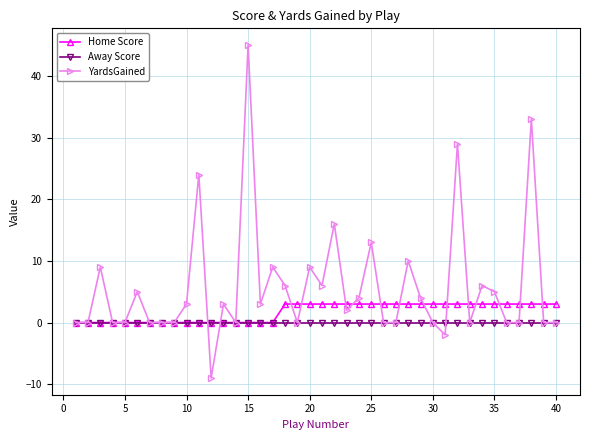

Reading left to right, extract all data points from this chart.

Home Score: 0	0	0	0	0	0	0	0	0	0	0	0	0	0	0	0	0	3	3	3	3	3	3	3	3	3	3	3	3	3	3	3	3	3	3	3	3	3	3	3
Away Score: 0	0	0	0	0	0	0	0	0	0	0	0	0	0	0	0	0	0	0	0	0	0	0	0	0	0	0	0	0	0	0	0	0	0	0	0	0	0	0	0
YardsGained: 0	0	9	0	0	5	0	0	0	3	24	-9	3	0	45	3	9	6	0	9	6	16	2	4	13	0	0	10	4	0	-2	29	0	6	5	0	0	33	0	0